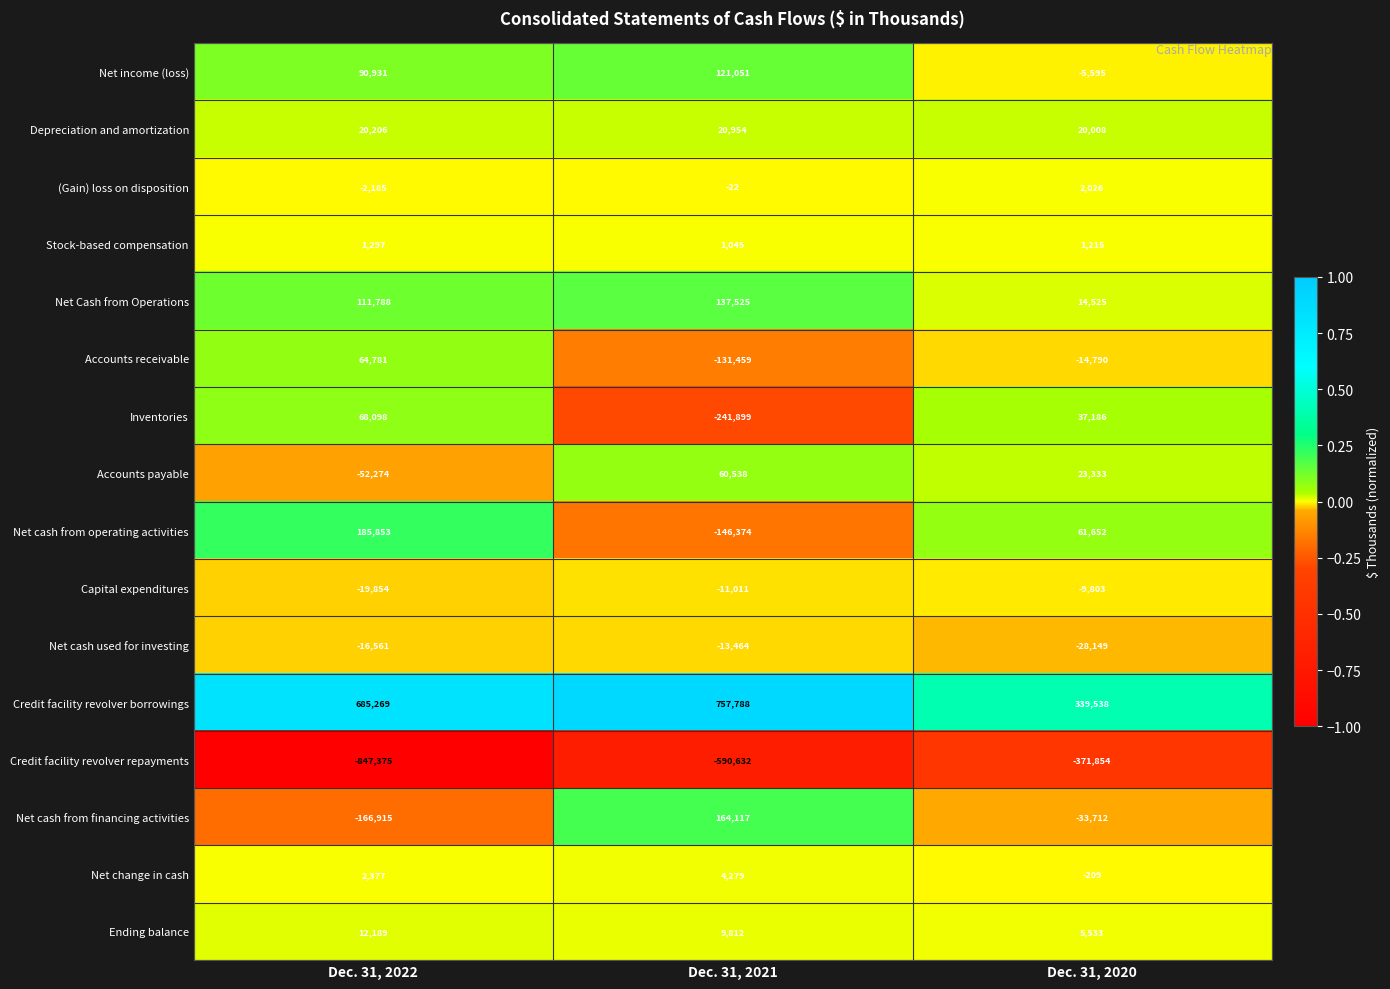

What is the total value across all series at Dec. 31, 2020?

40904